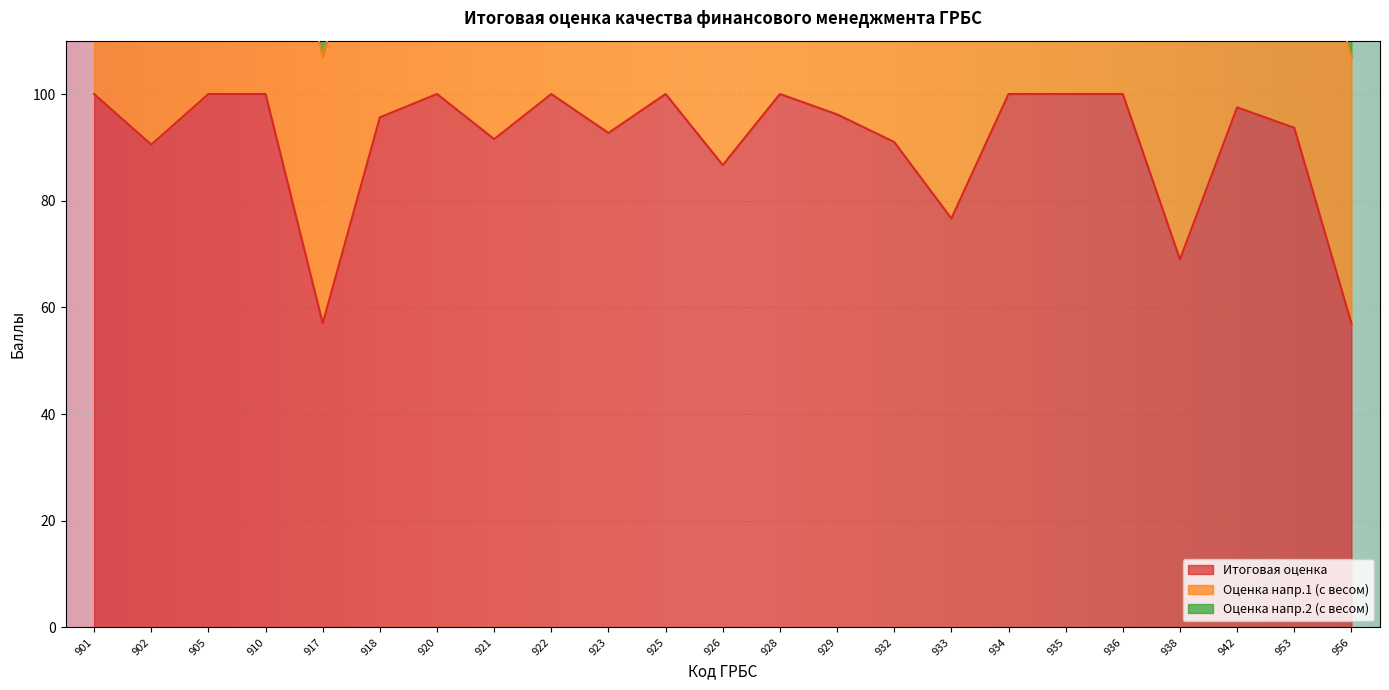

Is it true that Итоговая оценка equals 100.0 at 901?

True